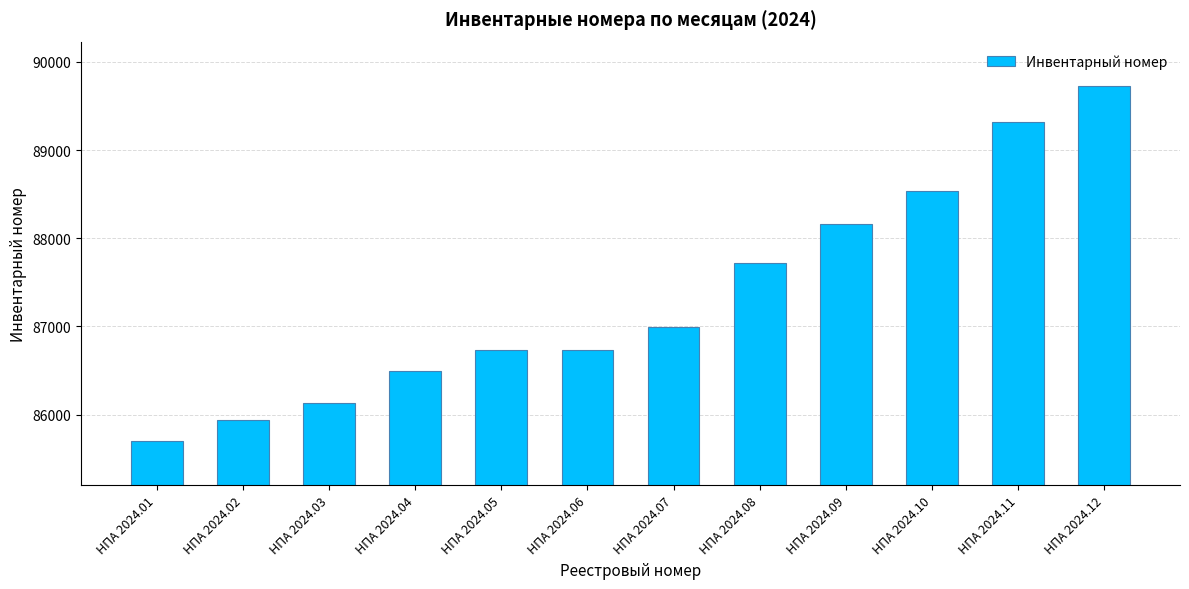

The chart shows a value of 86998 at НПА 2024.07. True or false?

True